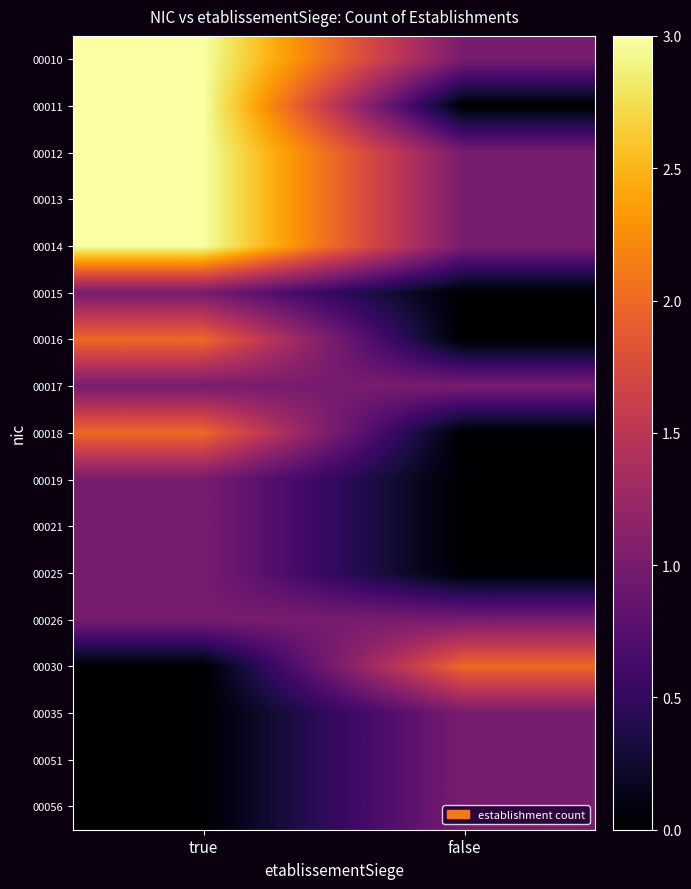

Reading left to right, what are all the values shown in this chart?

00010: true=3	false=1
00011: true=3	false=0
00012: true=3	false=1
00013: true=3	false=1
00014: true=3	false=1
00015: true=1	false=0
00016: true=2	false=0
00017: true=1	false=1
00018: true=2	false=0
00019: true=1	false=0
00021: true=1	false=0
00025: true=1	false=0
00026: true=1	false=1
00030: true=0	false=2
00035: true=0	false=1
00051: true=0	false=1
00056: true=0	false=1